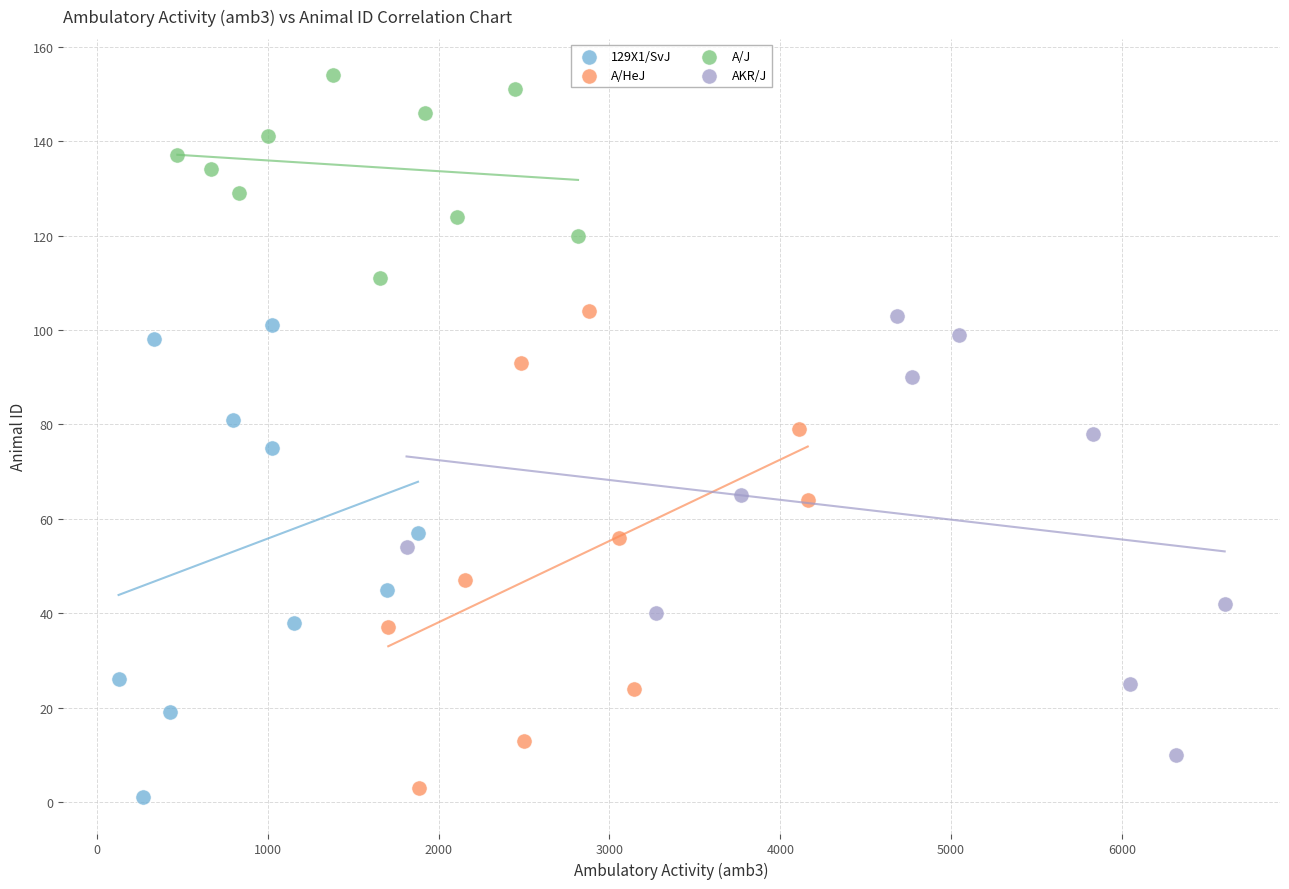

Which series reaches the maximum Y coordinate?

A/J